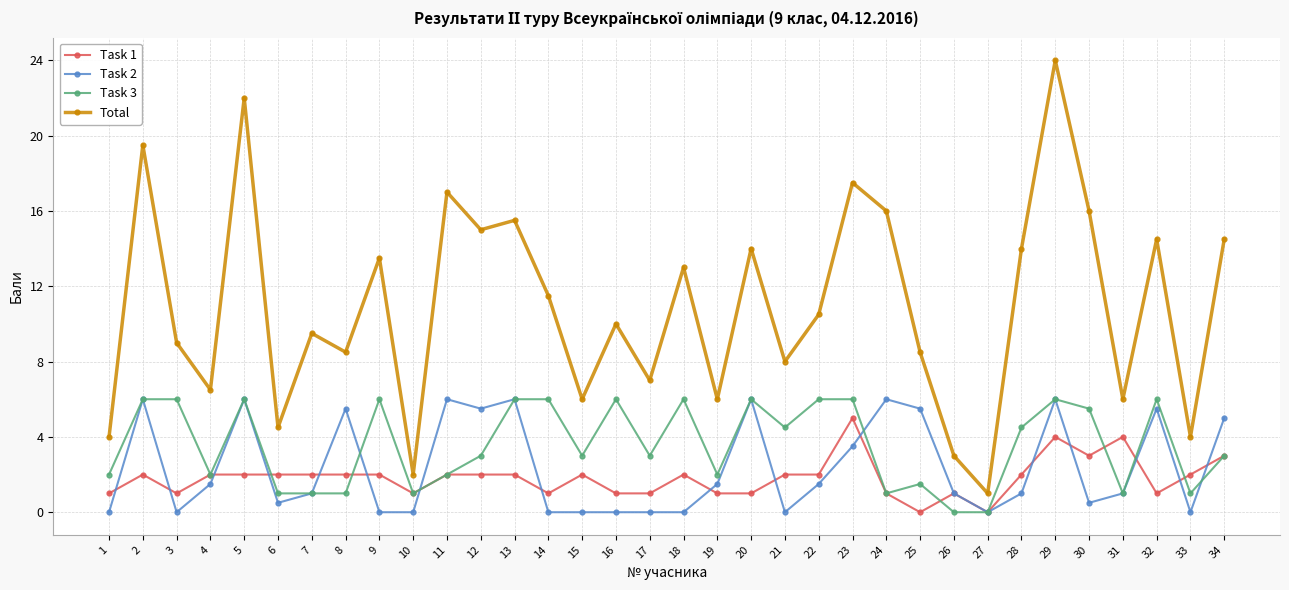

What is the difference between the maximum and minimum values in the Task 2 series?

6.0